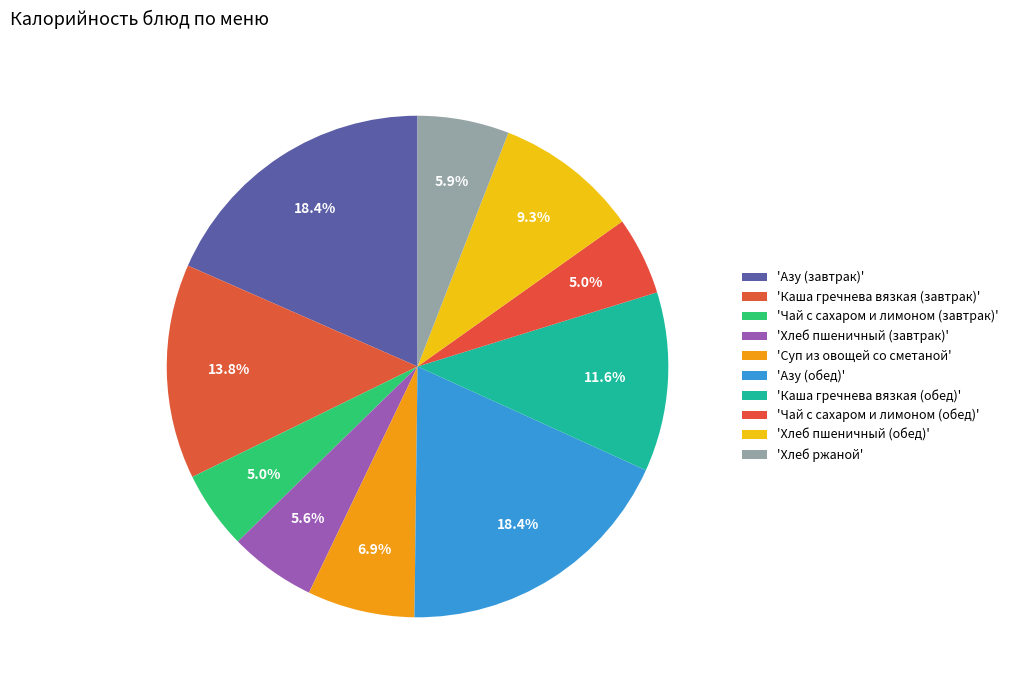

How many segments does this pie chart have?

10